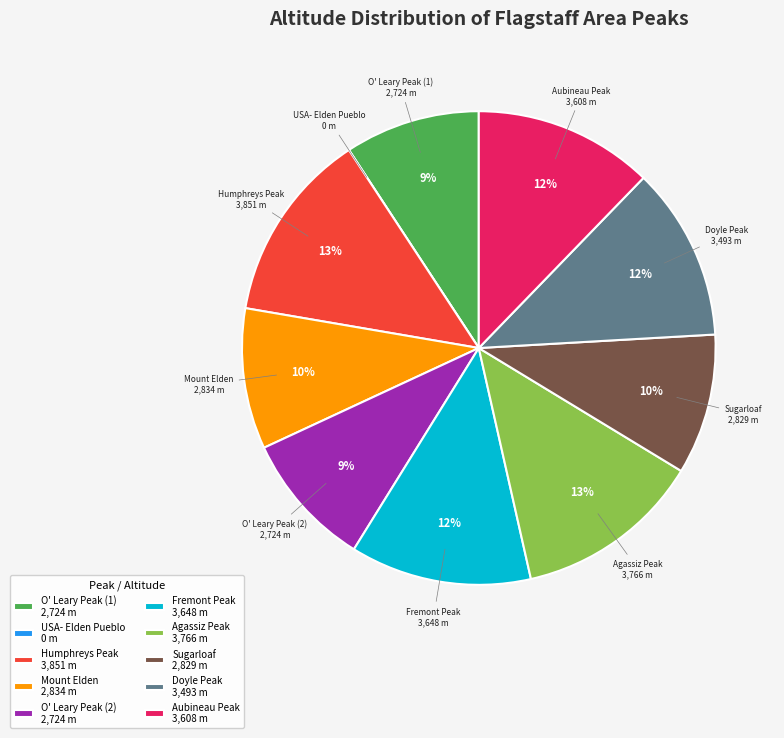

Is the sum of O' Leary Peak (2) and Fremont Peak greater than half?

No